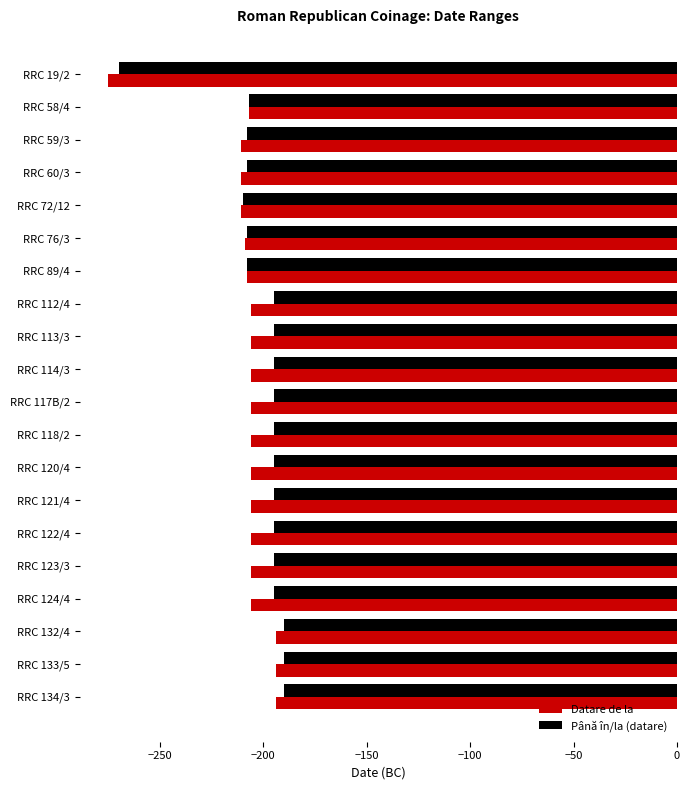

What is the difference between the maximum and second lowest values in the Datare de la series?

17